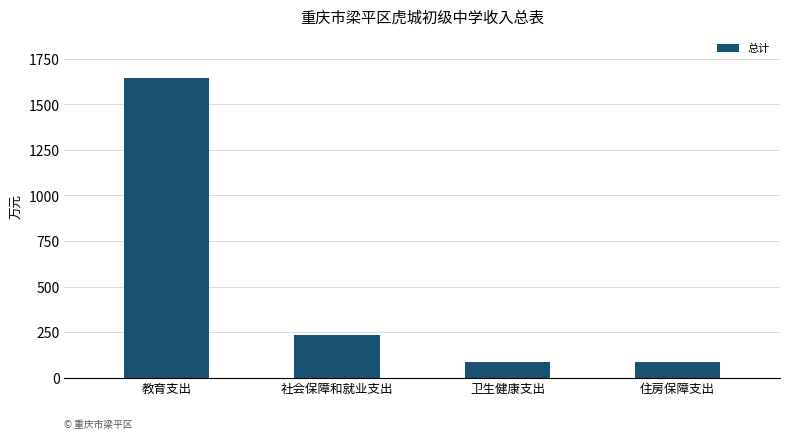

True or false: the data shows 84.7 at 住房保障支出.

True